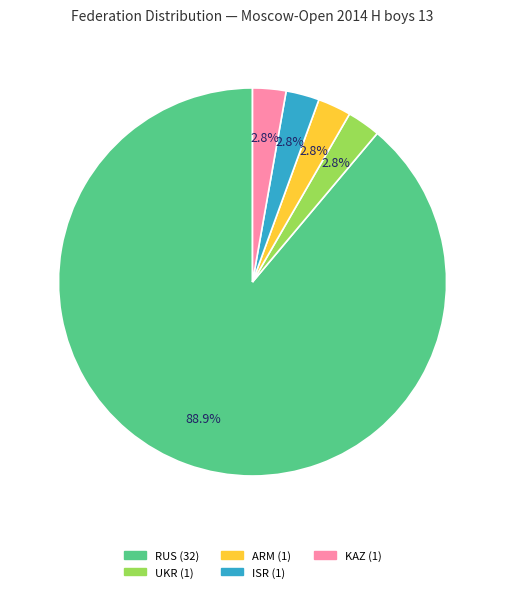

Which slice is the largest?

RUS